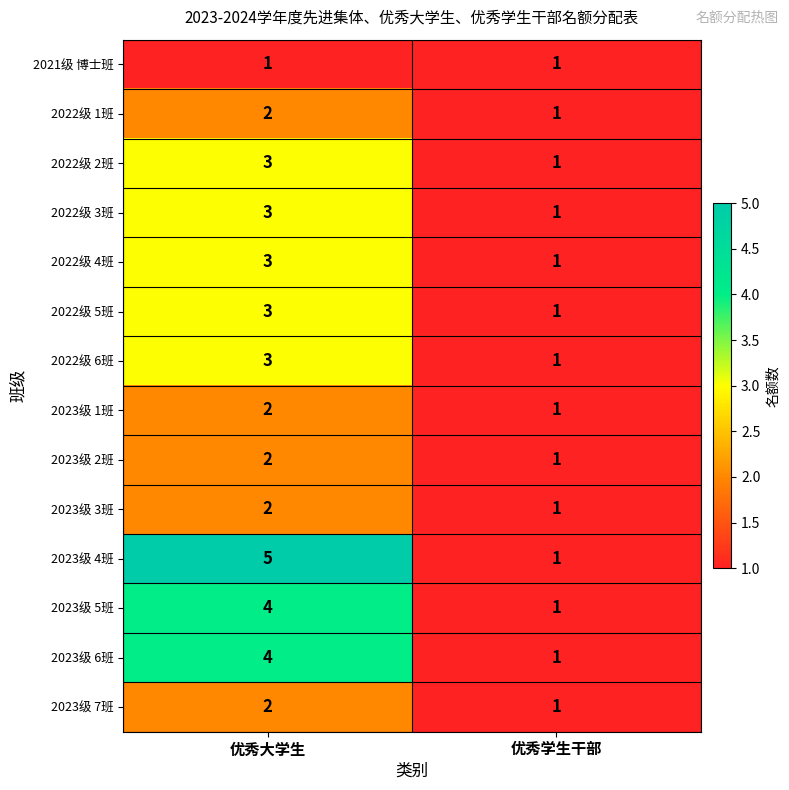

Is it true that 2022级 4班 equals 2 at 优秀学生干部?

False